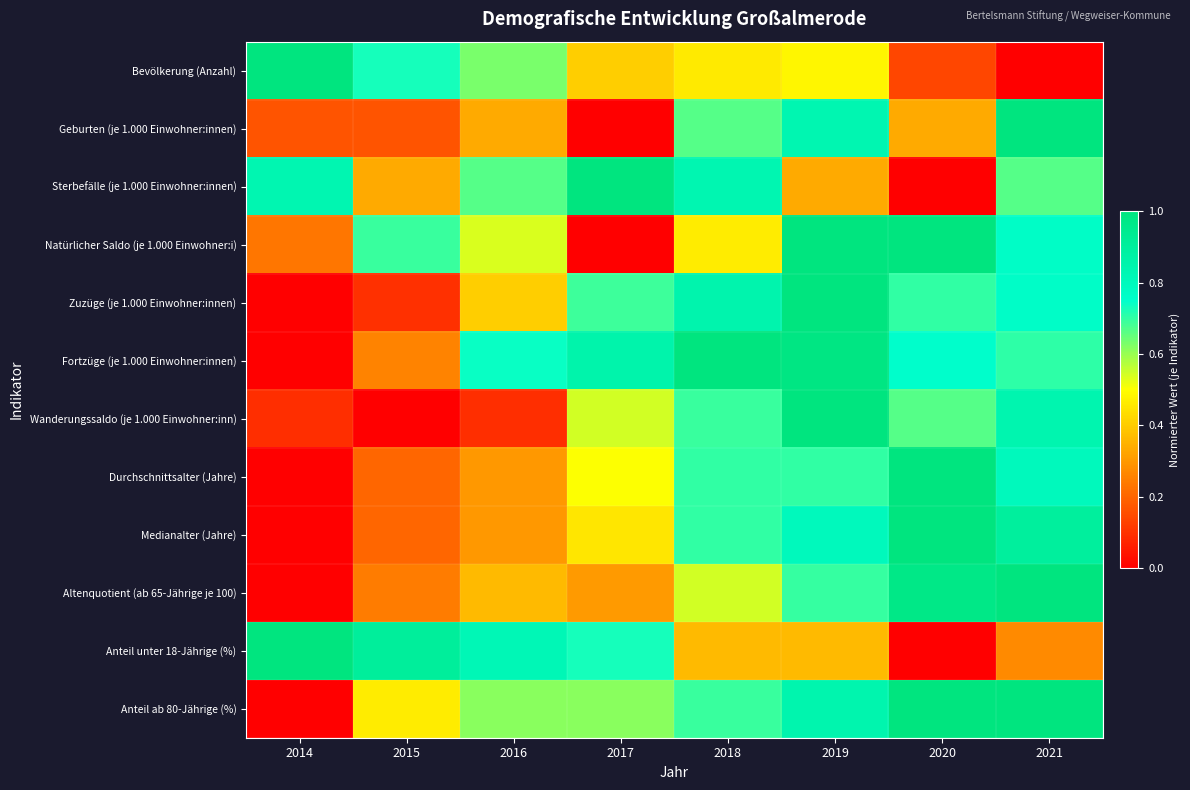

What is the difference between the highest and lowest values at 2018?

0.6